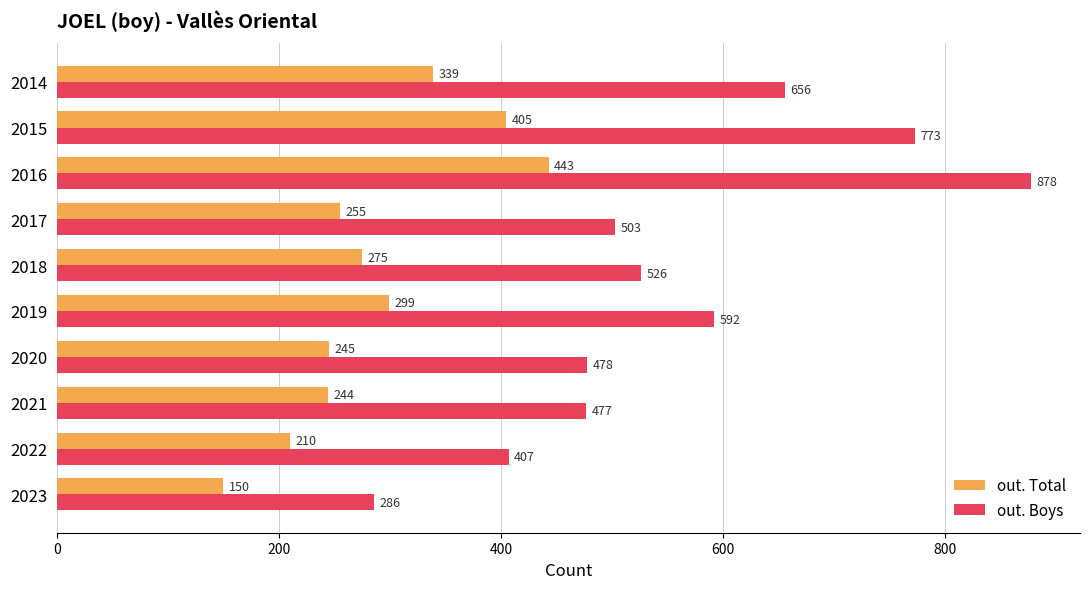

What is the maximum value shown in the chart?

878